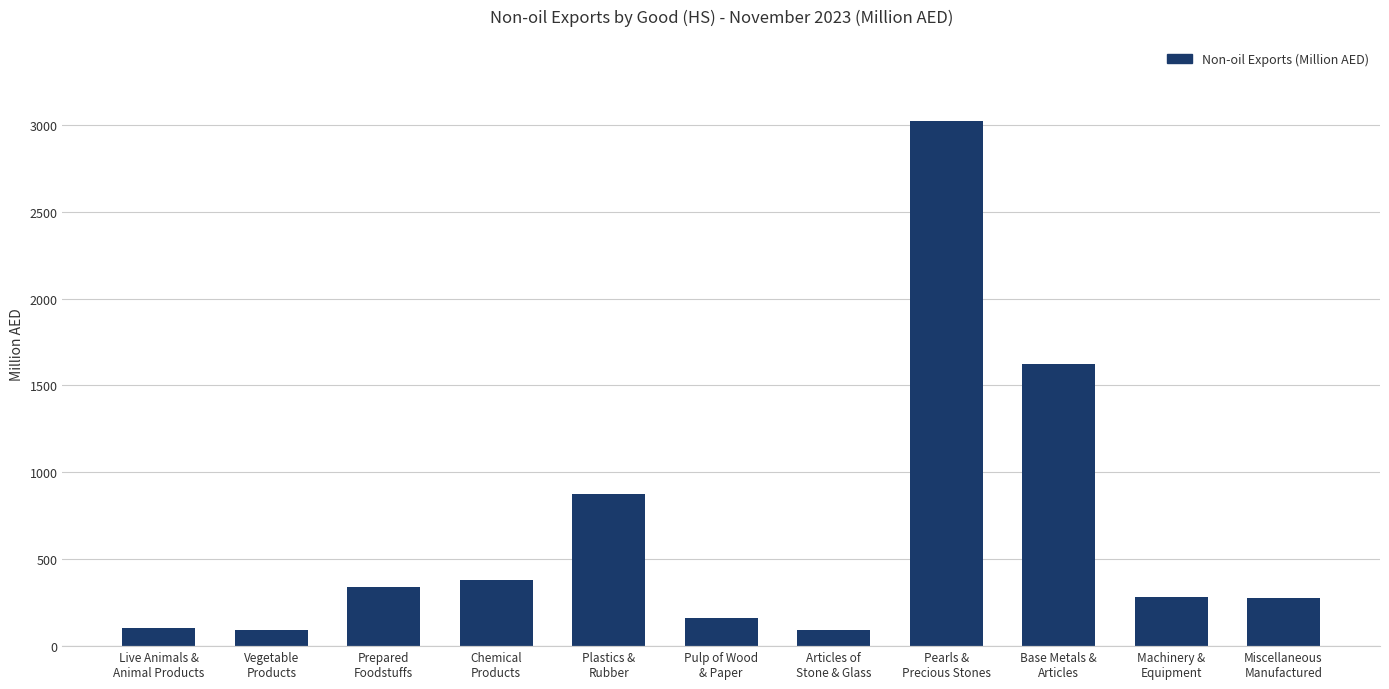

Are the bars horizontal?

No